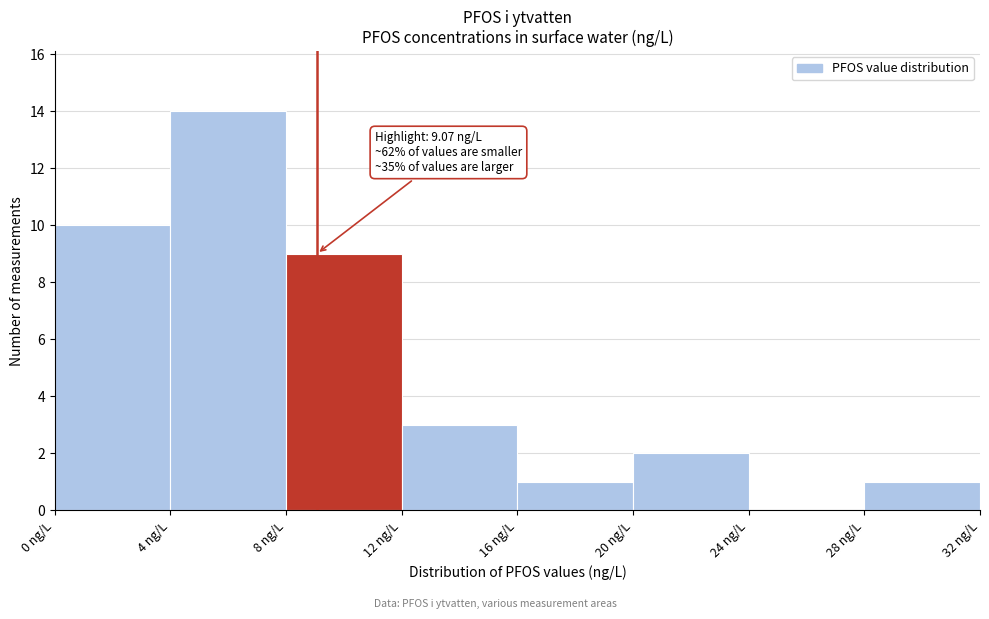

Over which range of the x-axis is the bar tallest?

4 to 8